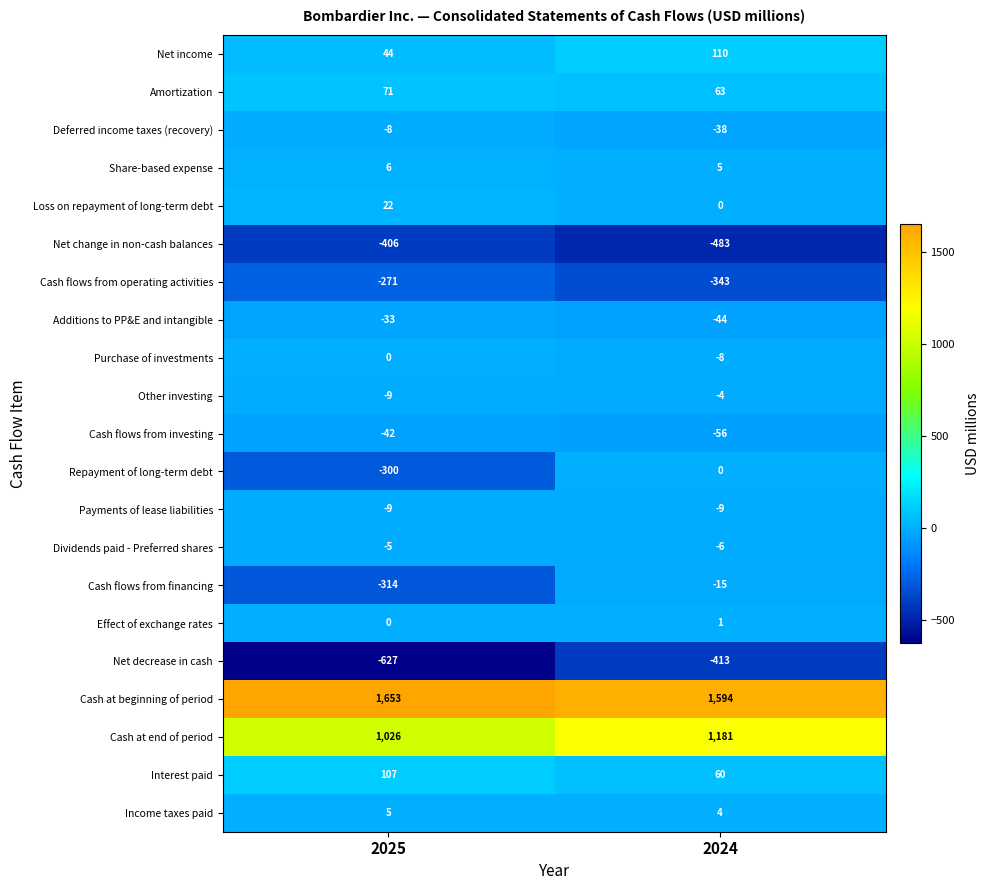

What is the sum of all Interest paid values?

167